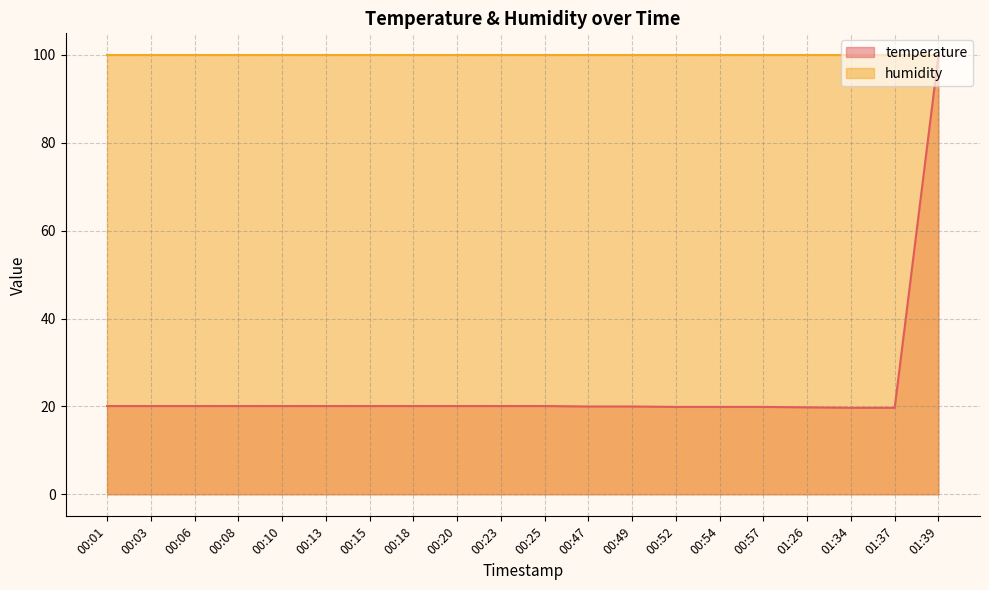

True or false: the data has more than 2 interior local peaks.

False